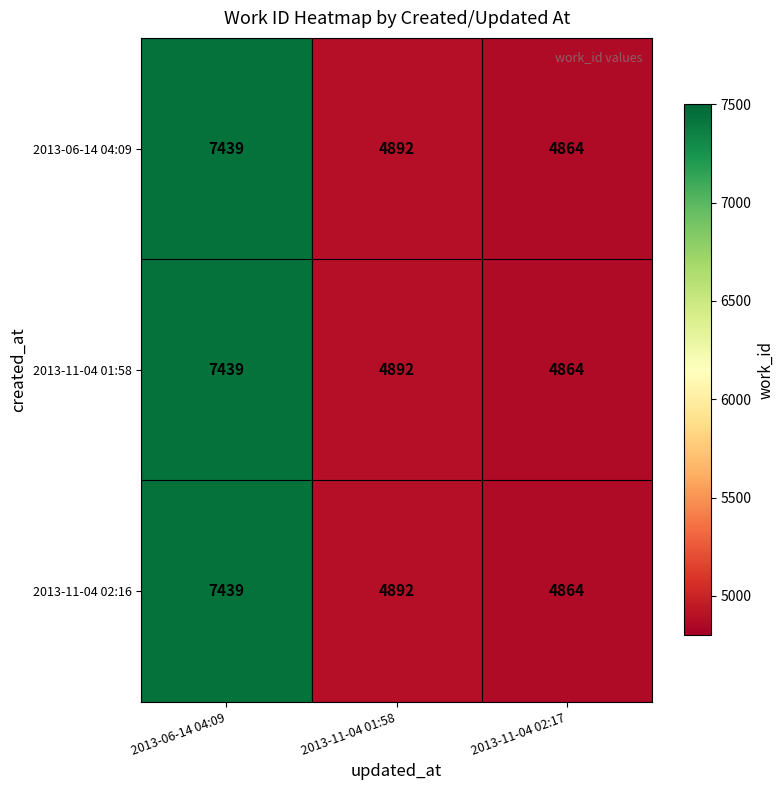

At which category does the chart reach its peak across all series?

2013-06-14 04:09